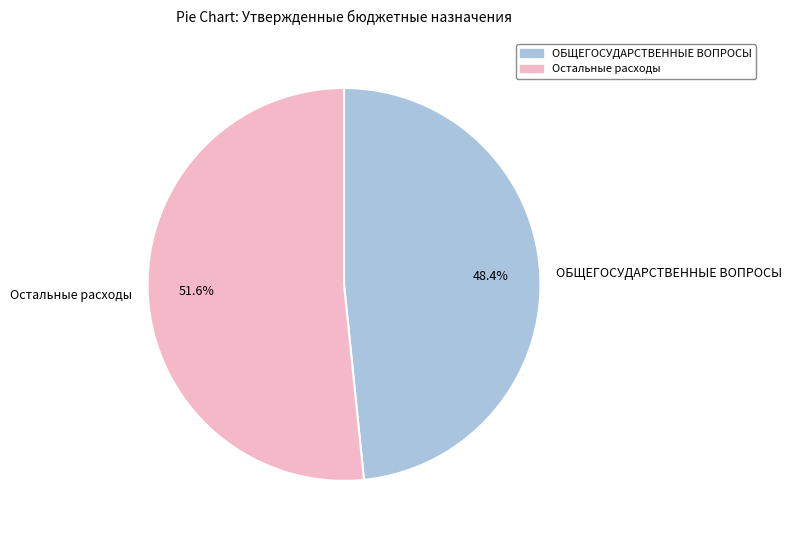

Which category has the biggest portion of the pie?

Остальные расходы